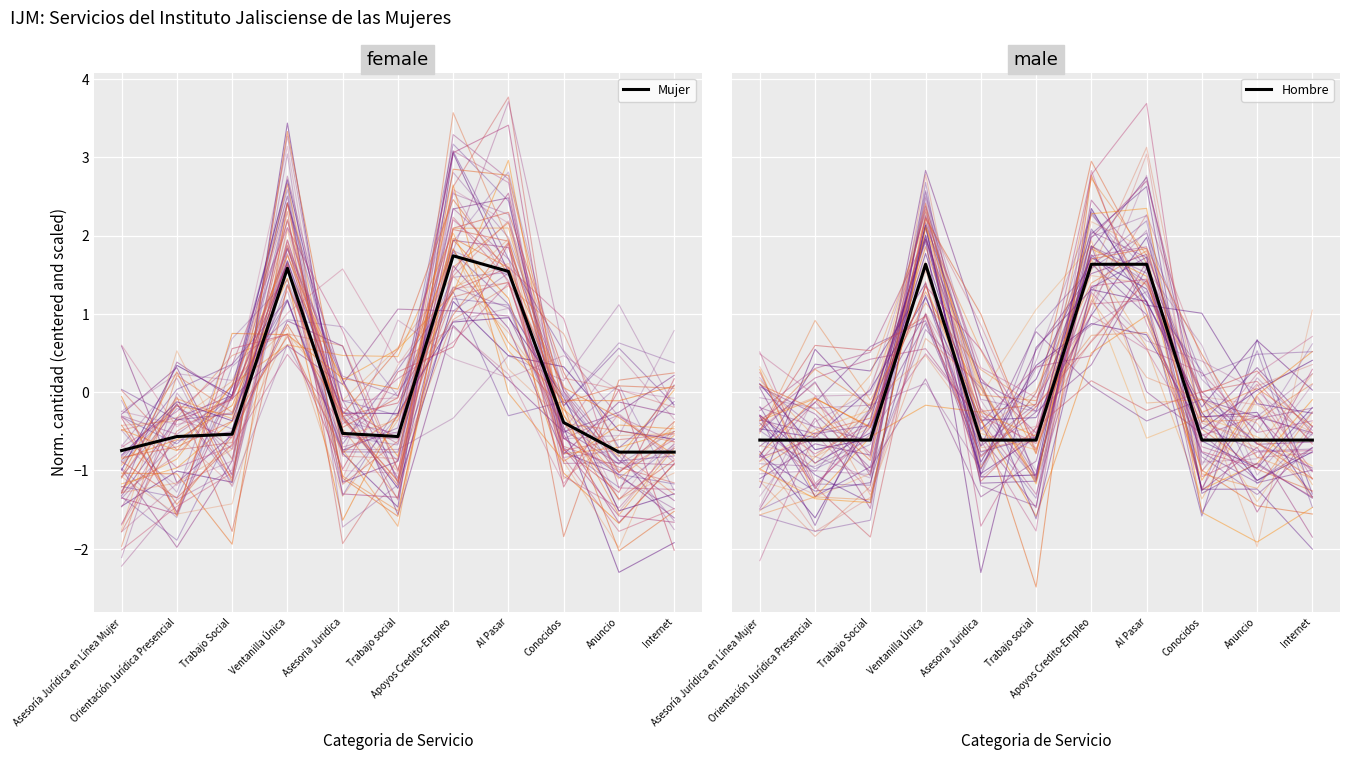

What is the label of the 8th point from the left?

Al Pasar